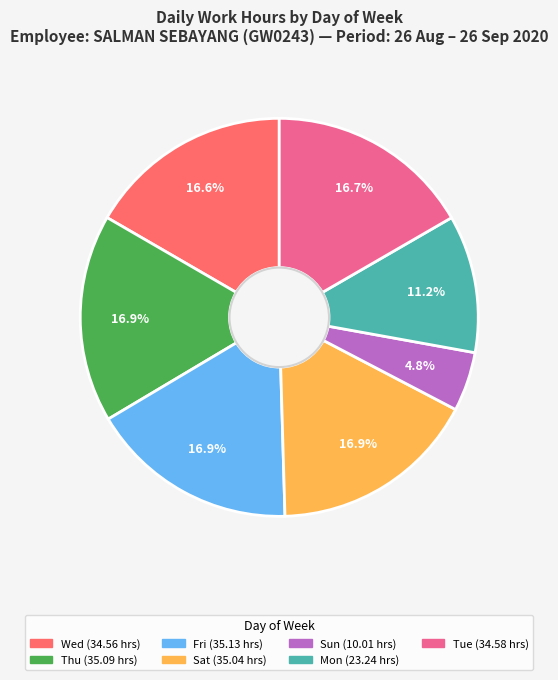

Is there any slice that represents more than half of the pie?

No